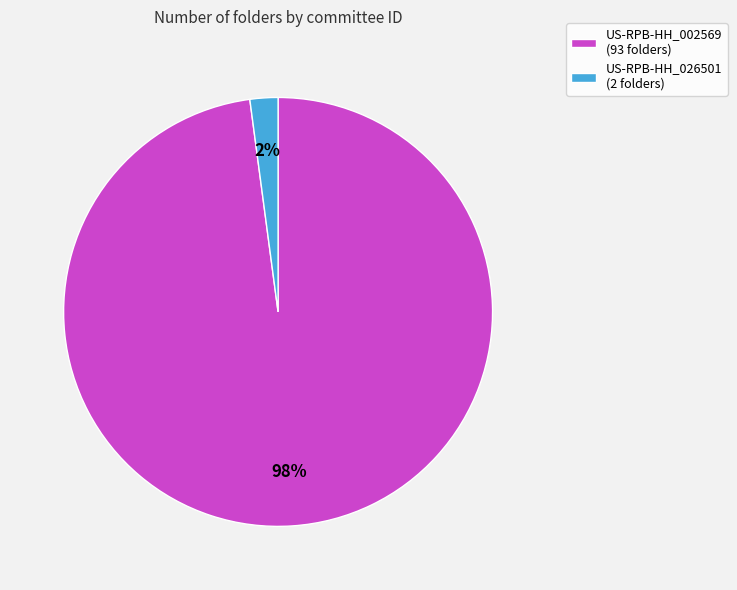

Count the number of slices in the pie.

2